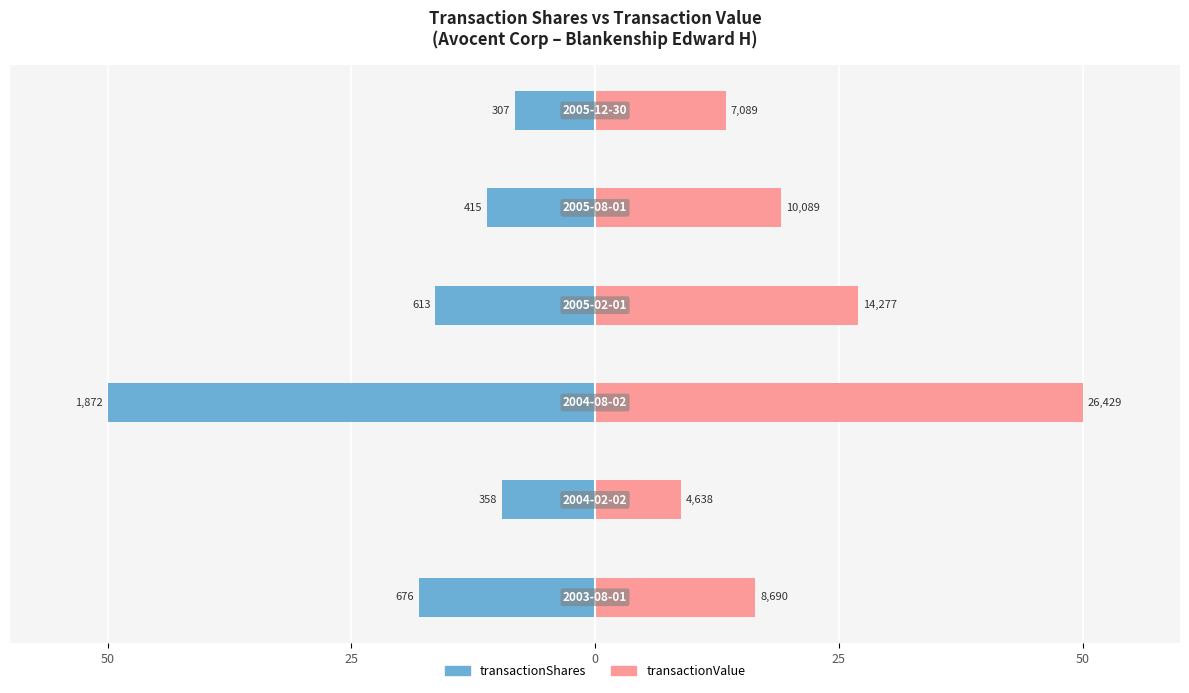

The value of transactionValue at 0 is 50.0. True or false?

True